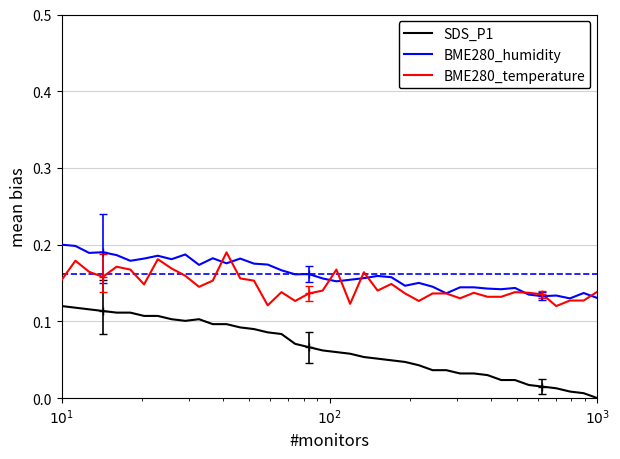

True or false: SDS_P1 and BME280_humidity intersect in this chart.

False